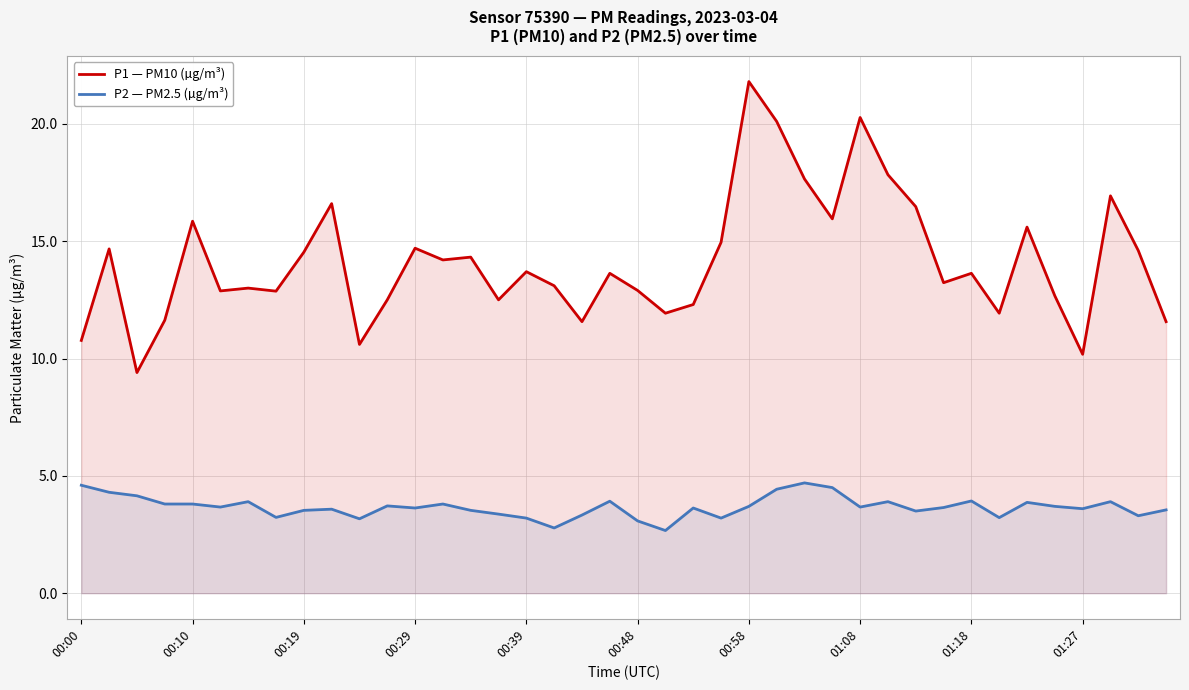

How many interior local valleys does the P1 — PM10 (µg/m³) series have?

12